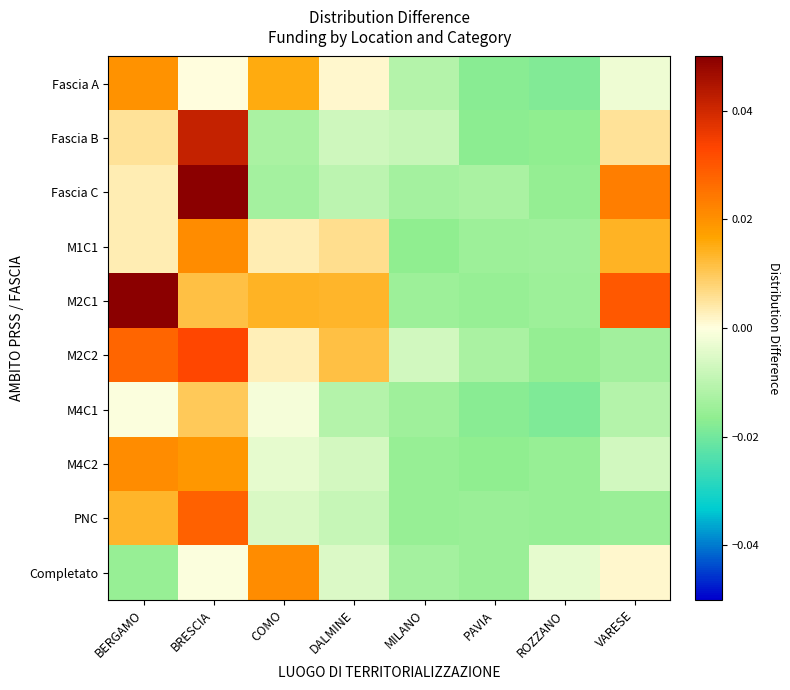

Reading right to left, list all the values displayed in this chart.

Fascia A: VARESE=-0.0	ROZZANO=-0.0	PAVIA=-0.0	MILANO=-0.0	DALMINE=0.0	COMO=0.0	BRESCIA=0.0	BERGAMO=0.0
Fascia B: VARESE=0.0	ROZZANO=-0.0	PAVIA=-0.0	MILANO=-0.0	DALMINE=-0.0	COMO=-0.0	BRESCIA=0.0	BERGAMO=0.0
Fascia C: VARESE=0.0	ROZZANO=-0.0	PAVIA=-0.0	MILANO=-0.0	DALMINE=-0.0	COMO=-0.0	BRESCIA=0.1	BERGAMO=0.0
M1C1: VARESE=0.0	ROZZANO=-0.0	PAVIA=-0.0	MILANO=-0.0	DALMINE=0.0	COMO=0.0	BRESCIA=0.0	BERGAMO=0.0
M2C1: VARESE=0.0	ROZZANO=-0.0	PAVIA=-0.0	MILANO=-0.0	DALMINE=0.0	COMO=0.0	BRESCIA=0.0	BERGAMO=0.1
M2C2: VARESE=-0.0	ROZZANO=-0.0	PAVIA=-0.0	MILANO=-0.0	DALMINE=0.0	COMO=0.0	BRESCIA=0.0	BERGAMO=0.0
M4C1: VARESE=-0.0	ROZZANO=-0.0	PAVIA=-0.0	MILANO=-0.0	DALMINE=-0.0	COMO=-0.0	BRESCIA=0.0	BERGAMO=-0.0
M4C2: VARESE=-0.0	ROZZANO=-0.0	PAVIA=-0.0	MILANO=-0.0	DALMINE=-0.0	COMO=-0.0	BRESCIA=0.0	BERGAMO=0.0
PNC: VARESE=-0.0	ROZZANO=-0.0	PAVIA=-0.0	MILANO=-0.0	DALMINE=-0.0	COMO=-0.0	BRESCIA=0.0	BERGAMO=0.0
Completato: VARESE=0.0	ROZZANO=-0.0	PAVIA=-0.0	MILANO=-0.0	DALMINE=-0.0	COMO=0.0	BRESCIA=-0.0	BERGAMO=-0.0